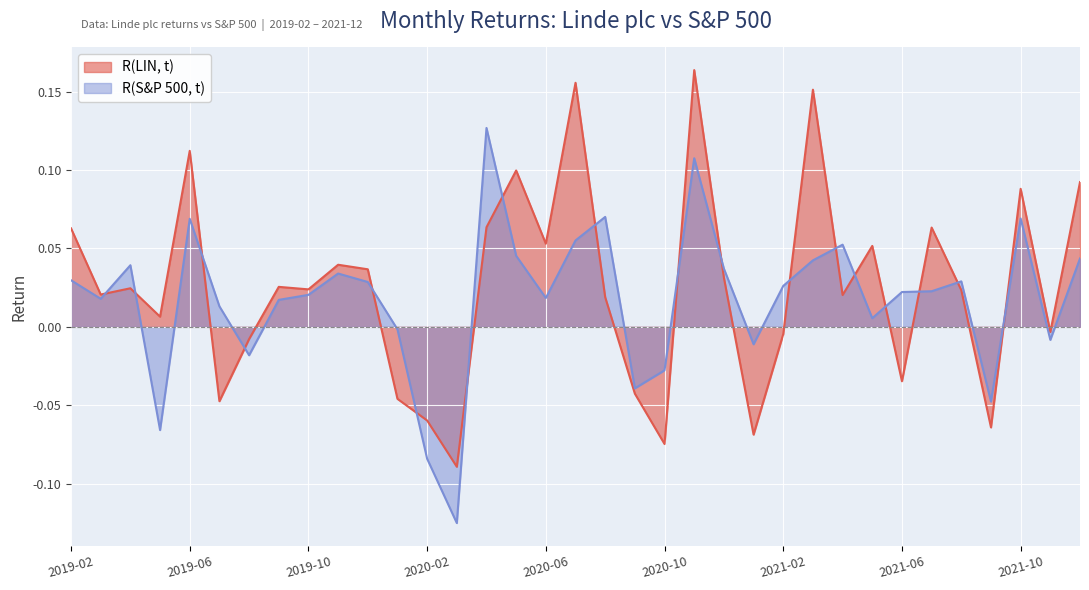

Reading right to left, what are all the values shown in this chart?

R(LIN, t): 0.1	-0.0	0.1	-0.1	0.0	0.1	-0.0	0.1	0.0	0.2	-0.0	-0.1	0.0	0.2	-0.1	-0.0	0.0	0.2	0.1	0.1	0.1	-0.1	-0.1	-0.0	0.0	0.0	0.0	0.0	-0.0	-0.0	0.1	0.0	0.0	0.0	0.1
R(S&P 500, t): 0.0	-0.0	0.1	-0.0	0.0	0.0	0.0	0.0	0.1	0.0	0.0	-0.0	0.0	0.1	-0.0	-0.0	0.1	0.1	0.0	0.0	0.1	-0.1	-0.1	-0.0	0.0	0.0	0.0	0.0	-0.0	0.0	0.1	-0.1	0.0	0.0	0.0